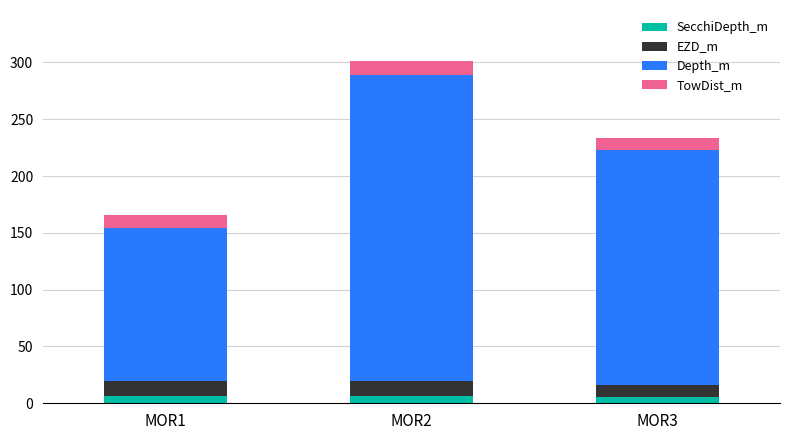

At which category is the sum across all series the highest?

MOR2